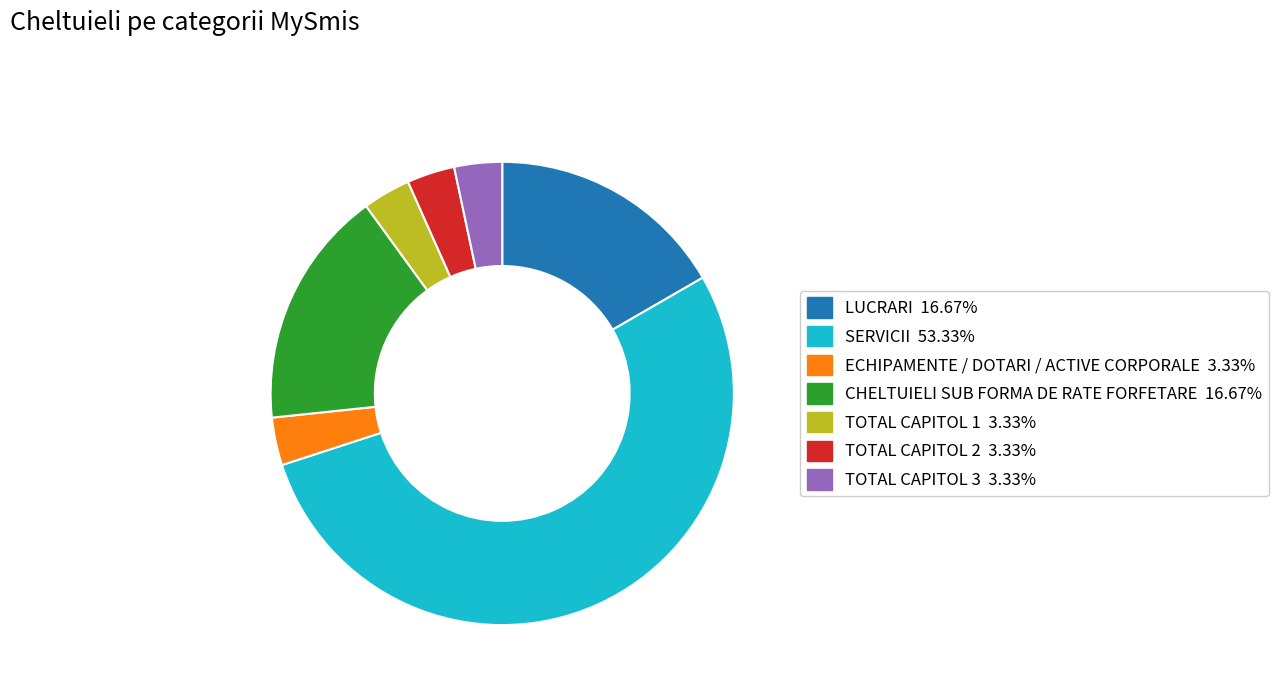

Do SERVICII and TOTAL CAPITOL 1 together represent more than half of the pie?

Yes